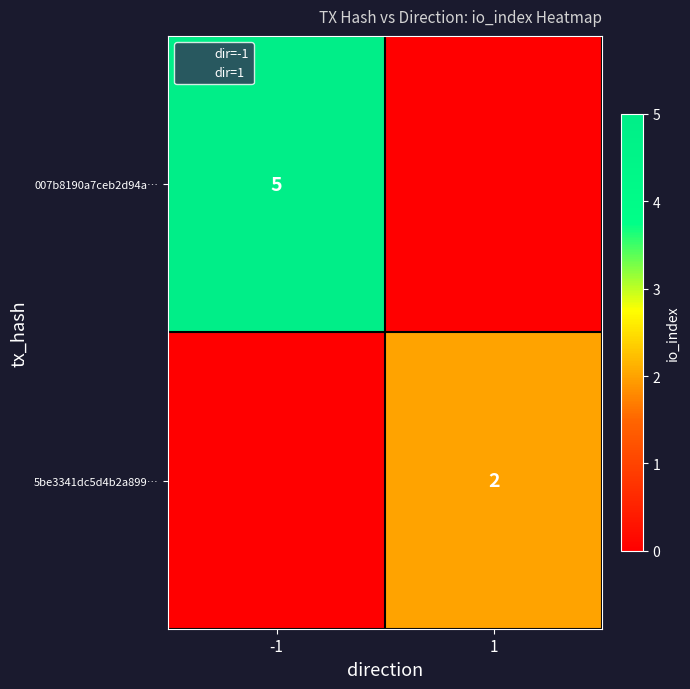

What is the total value across all series at 1?

2